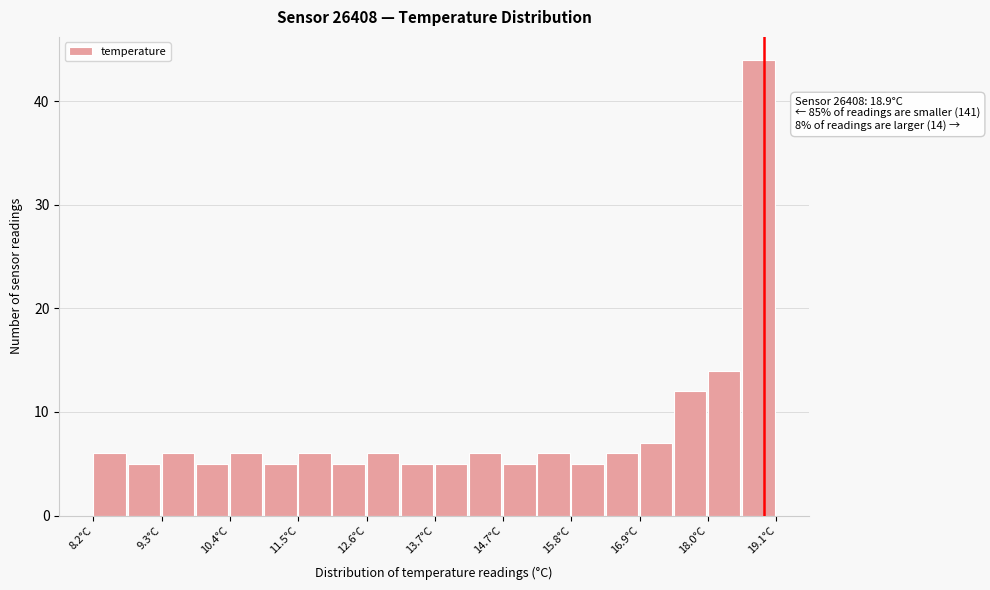

Around what value on the x-axis is the tallest bar? Give the approximate position of its centre, as read against the axis.

18.8